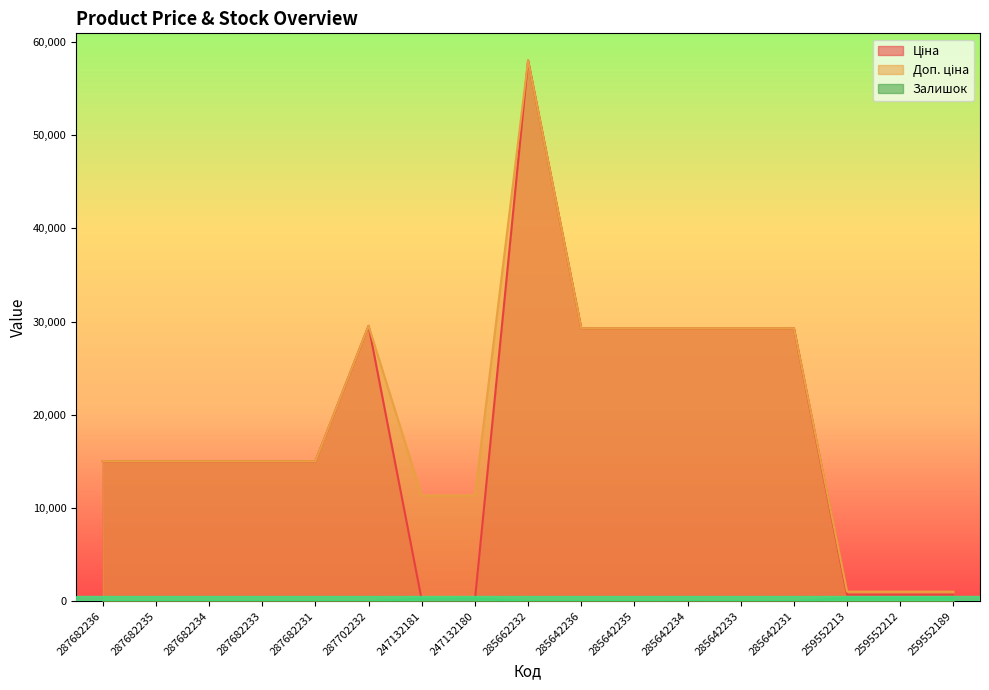

What is the value of the Ціна point at the 5th from the left?

15019.2